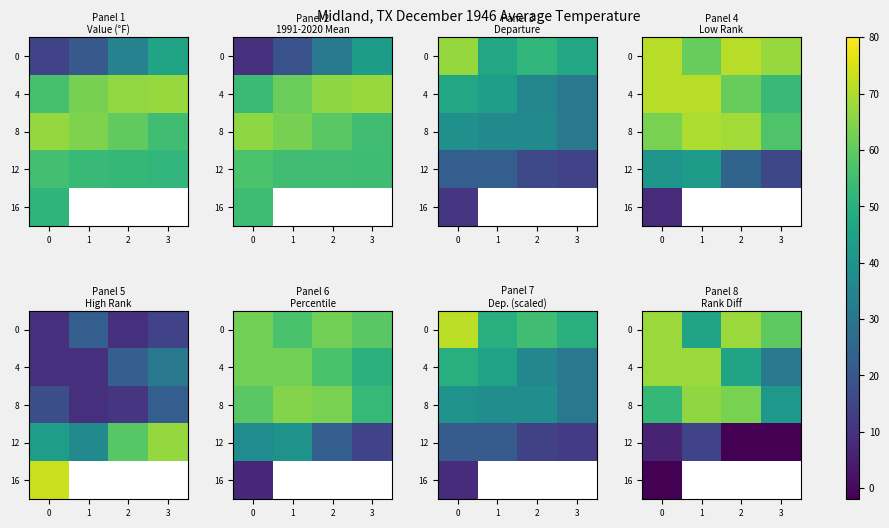

What is the sum of the 8 values at 3 and 1?

102.0